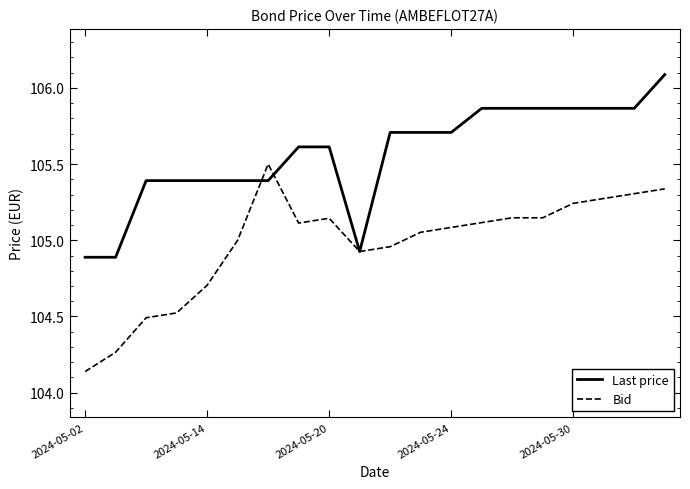

What is the difference between the maximum and second lowest values in the Bid series?

1.2